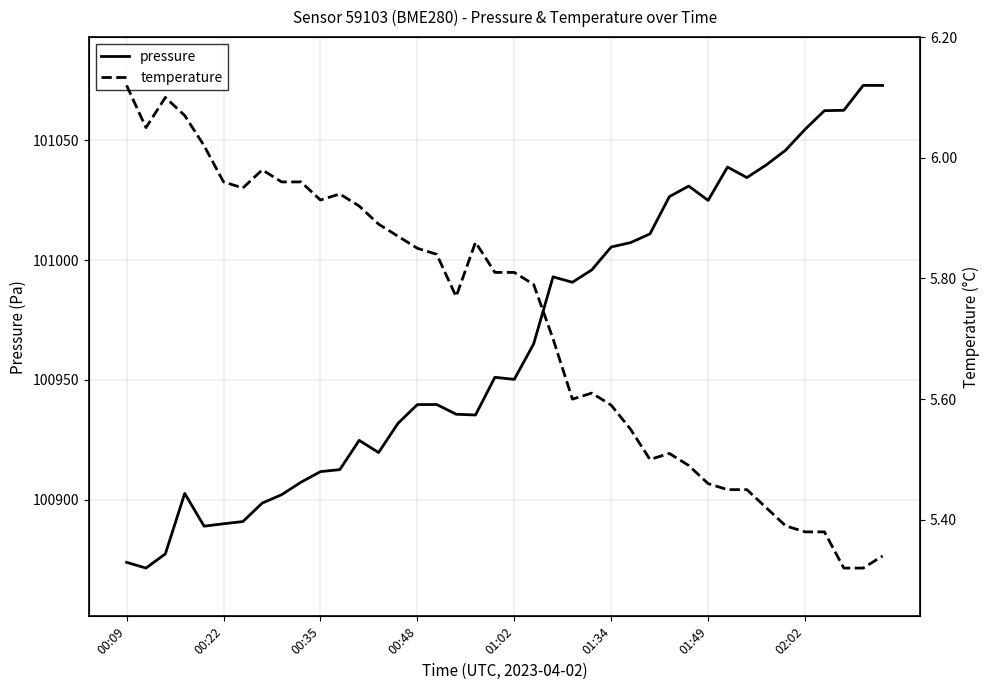

What is the lowest value of the pressure series?

100871.4